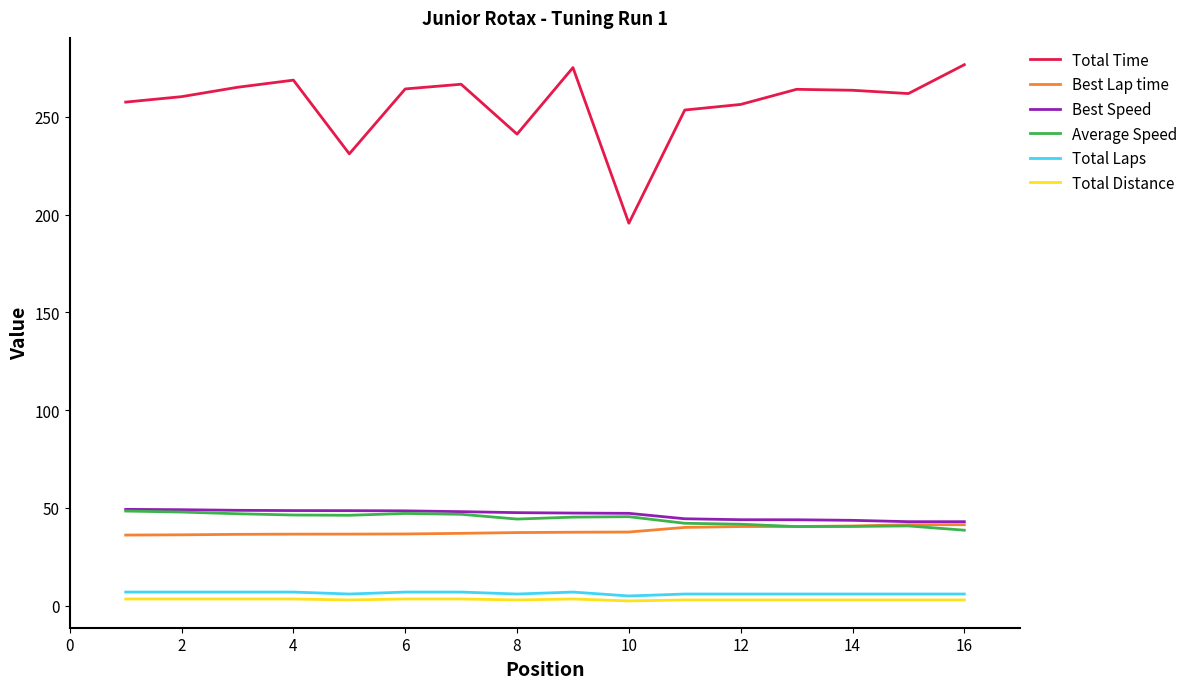

Which series has the largest total across all categories?

Total Time